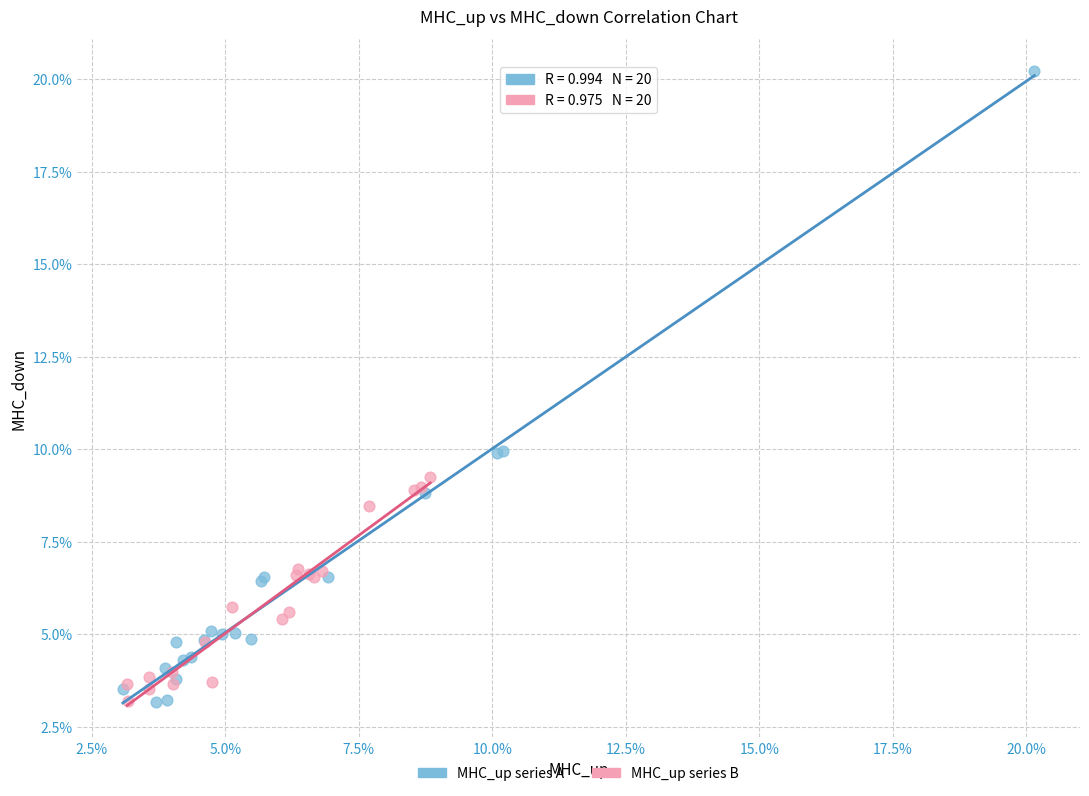

Which series contains the highest Y value?

MHC_up series A